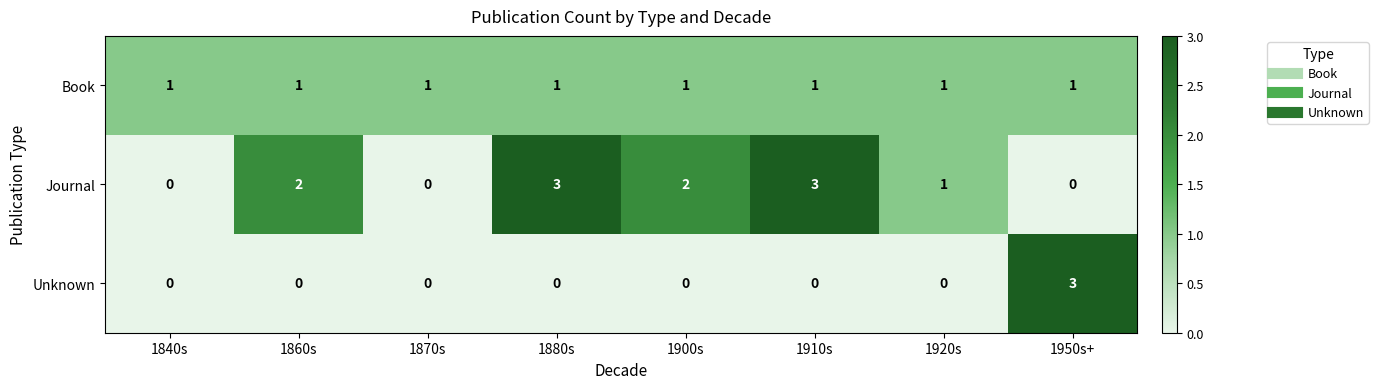

List the series in order of their overall mean, highest first.

Journal, Book, Unknown